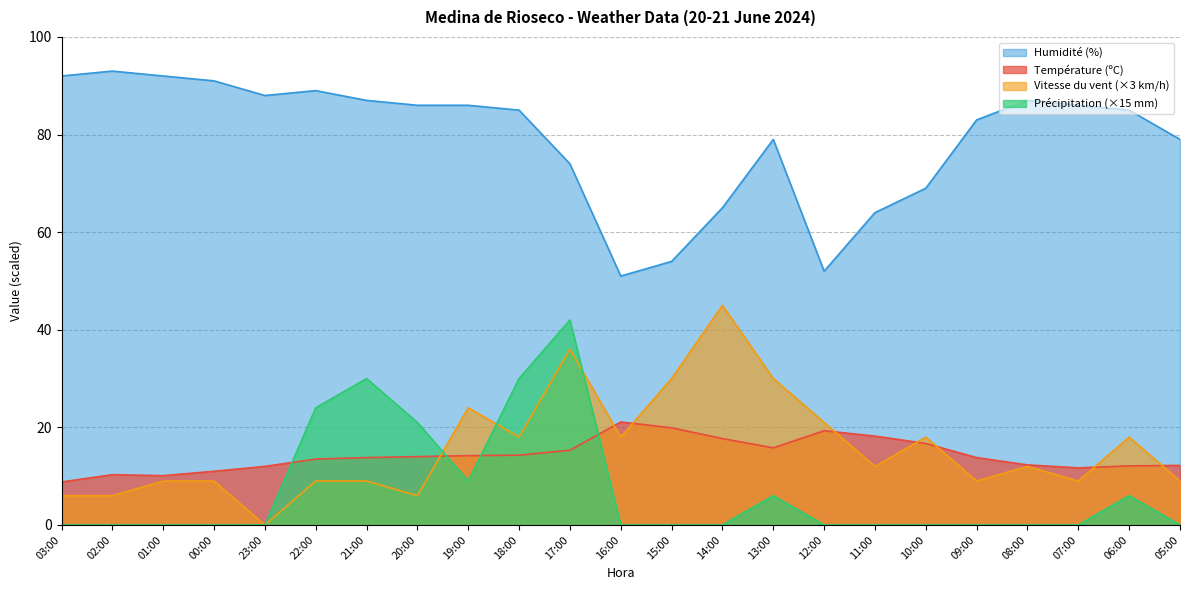

Rank the categories by Vitesse du vent (km/h) value from highest to lowest.

14:00, 17:00, 15:00, 13:00, 19:00, 12:00, 18:00, 16:00, 10:00, 06:00, 11:00, 08:00, 01:00, 00:00, 22:00, 21:00, 09:00, 07:00, 05:00, 03:00, 02:00, 20:00, 23:00